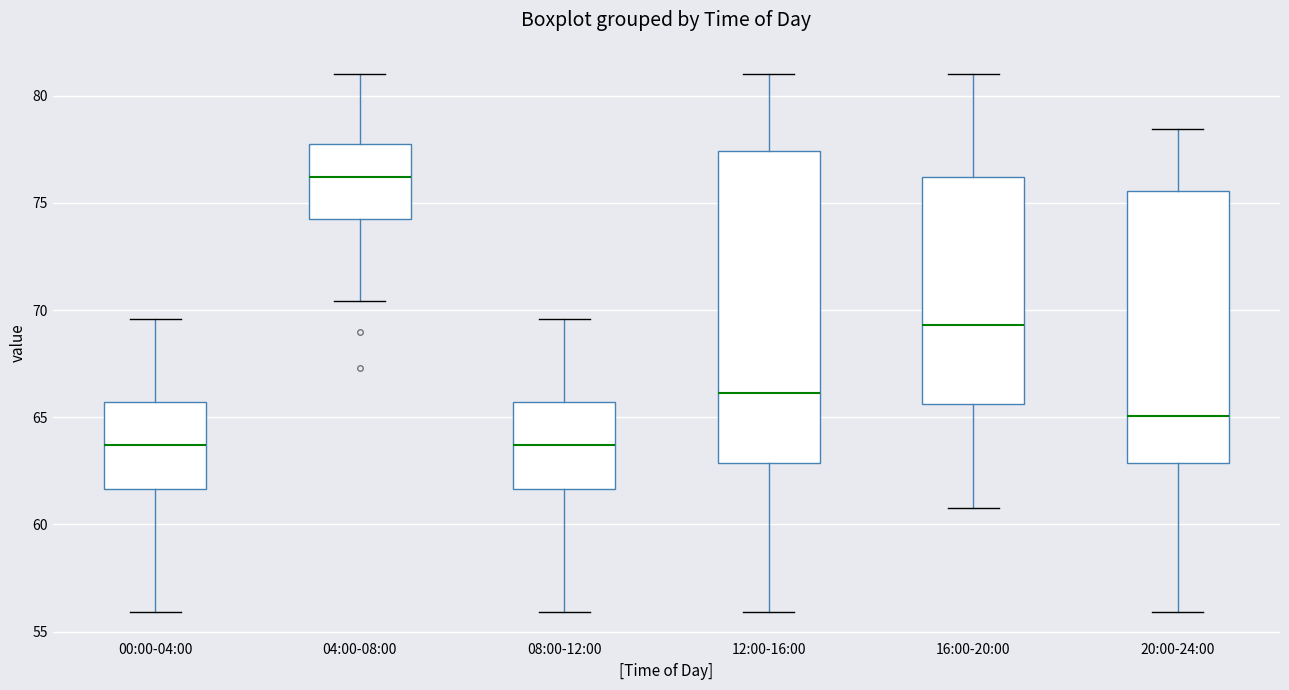

Where does the median line of the box for 12:00-16:00 sit on the y-axis? The values are not printed on the chart, so give them approximately, as read against the axis.

66.0